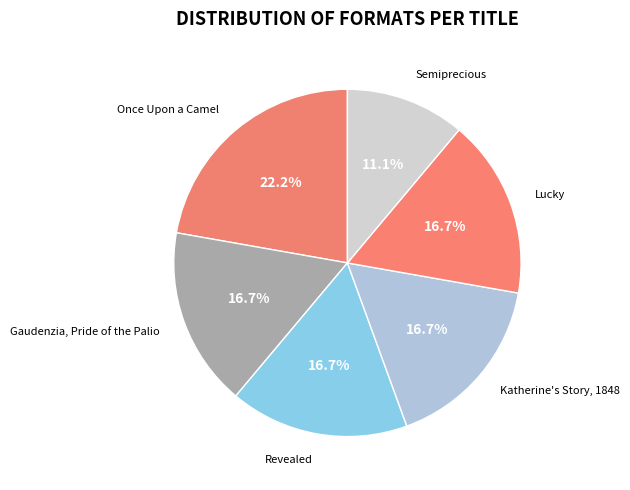

True or false: Once Upon a Camel accounts for 22% of the total.

True